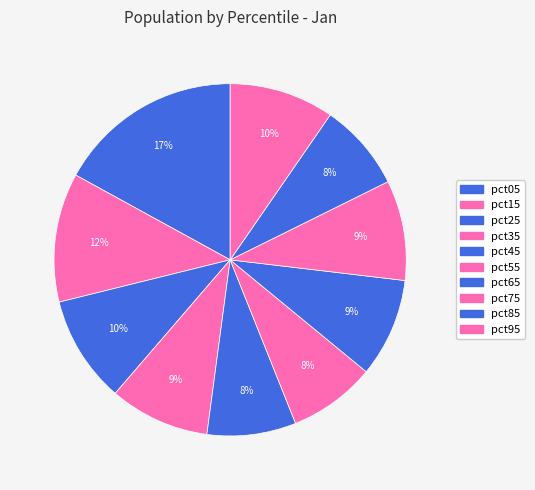

Count the number of slices in the pie.

10